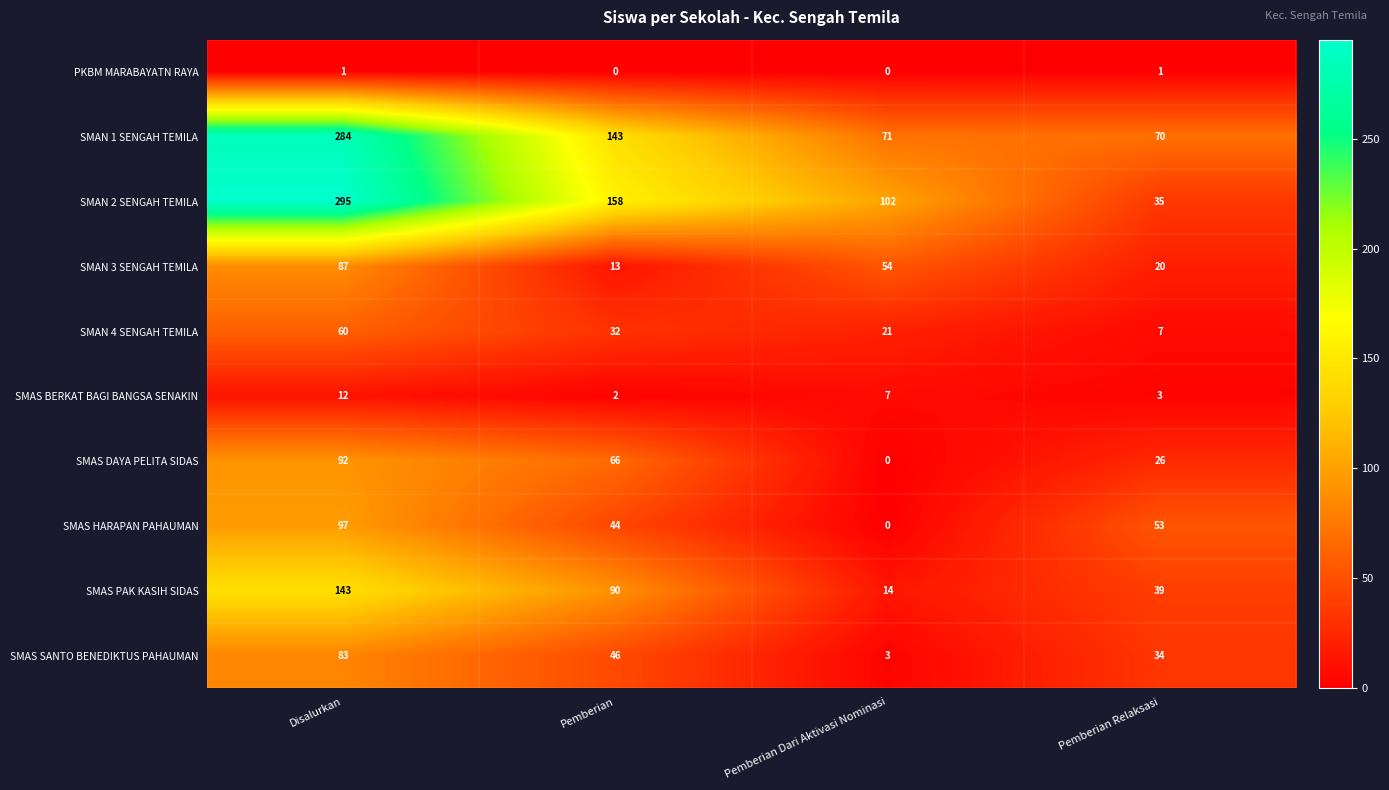

Which series has the largest range (max minus min)?

SMAN 2 SENGAH TEMILA